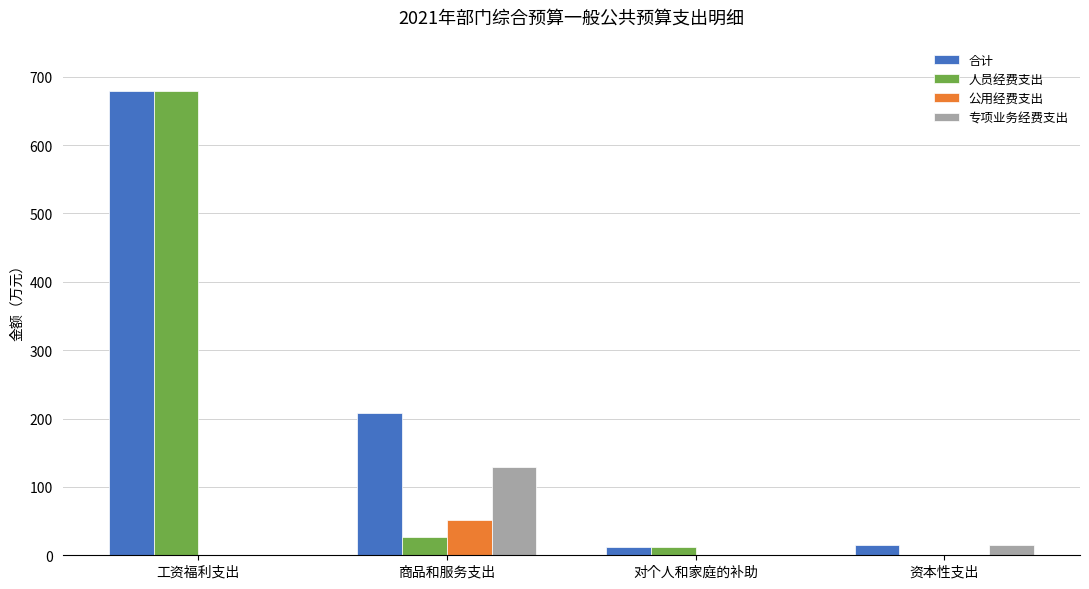

What is the sum of all 人员经费支出 values?

718.2